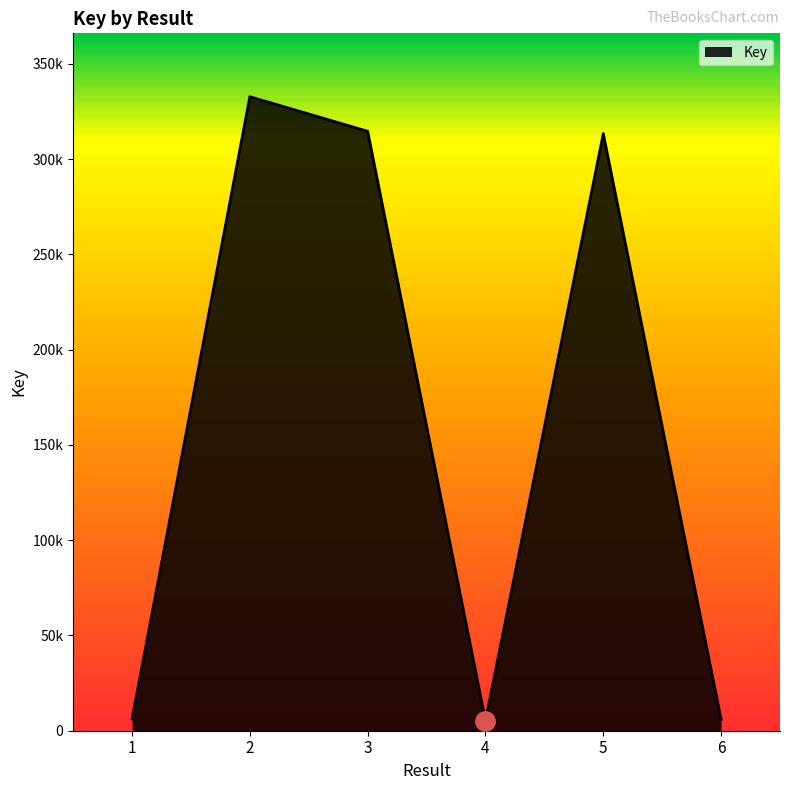

What is the value of the 3rd point from the left?

314619